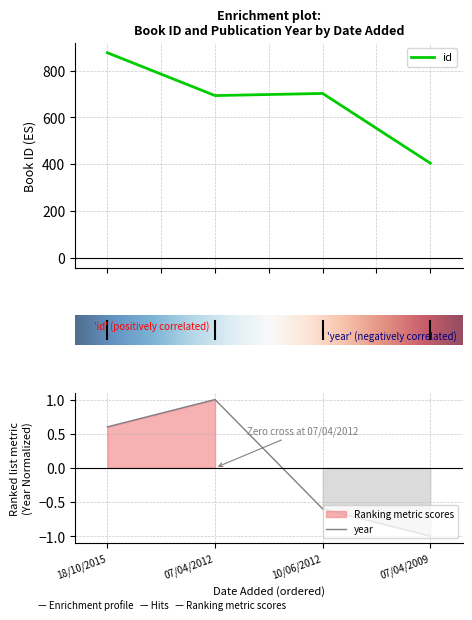

True or false: year and id intersect in this chart.

False